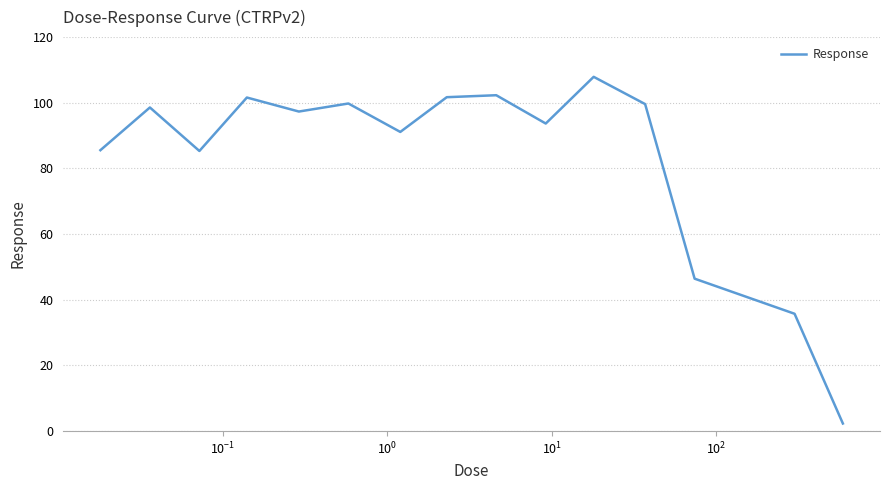

What is the difference between the maximum and minimum values?

105.6